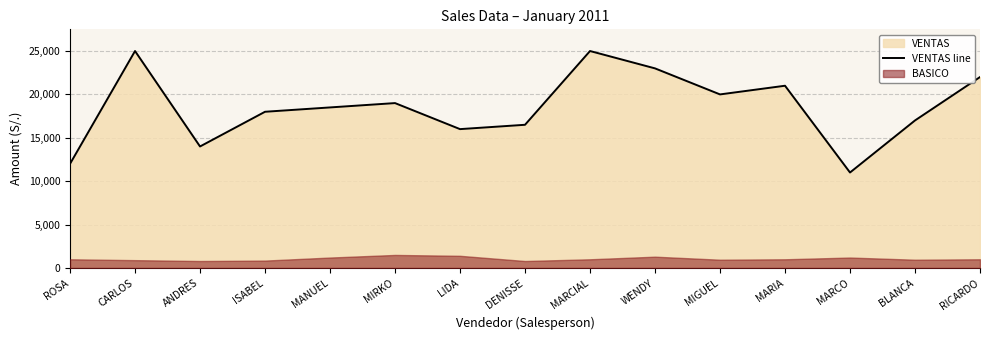

What value does the data have at MARIA, to the nearest 50?

21000